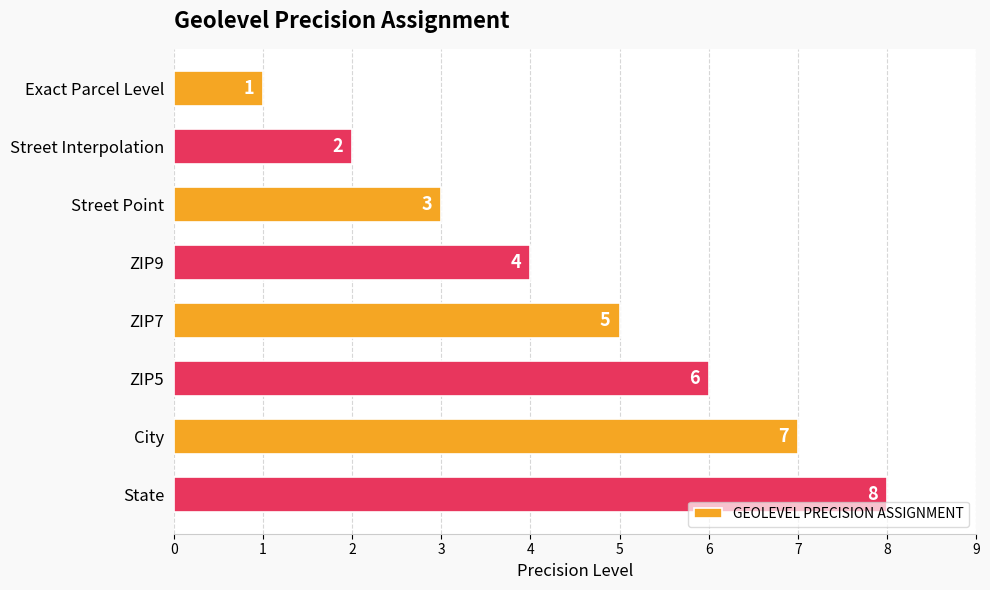

List the labels in order of value, smallest first.

Exact Parcel Level, Street Interpolation, Street Point, ZIP9, ZIP7, ZIP5, City, State